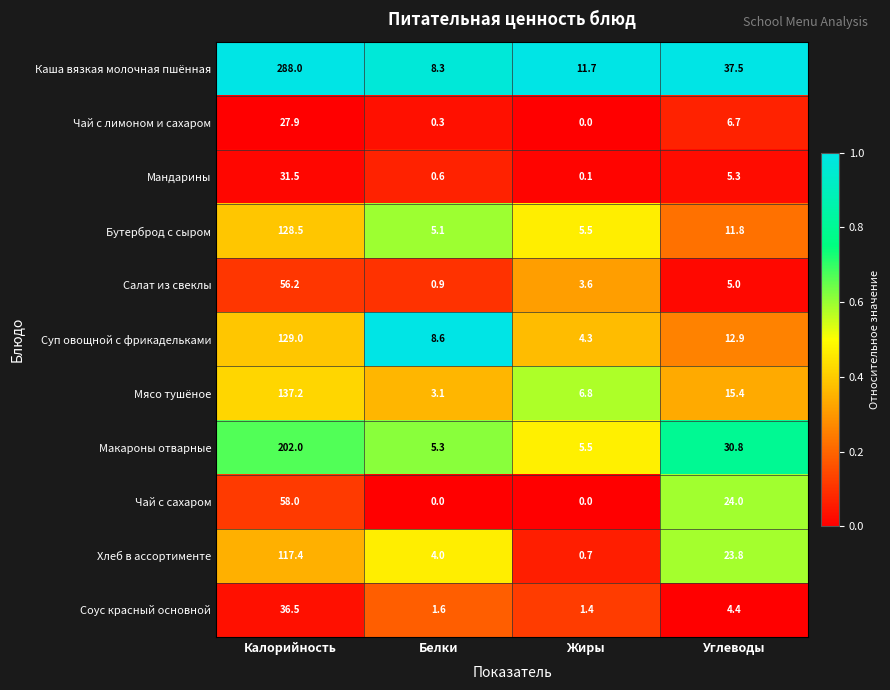

What is the average value of the Чай с сахаром series?

20.5